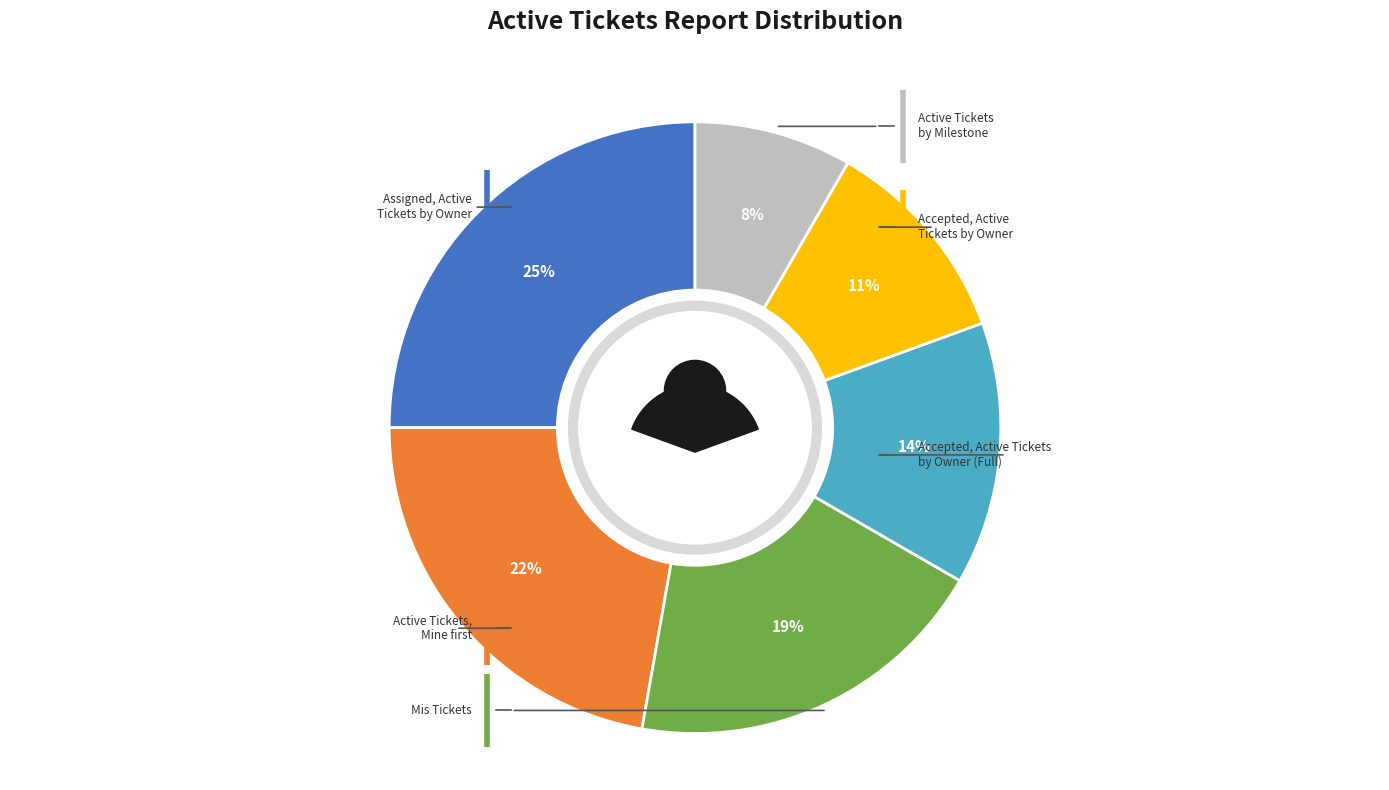

Which category has the biggest portion of the pie?

Assigned, Active Tickets by Owner